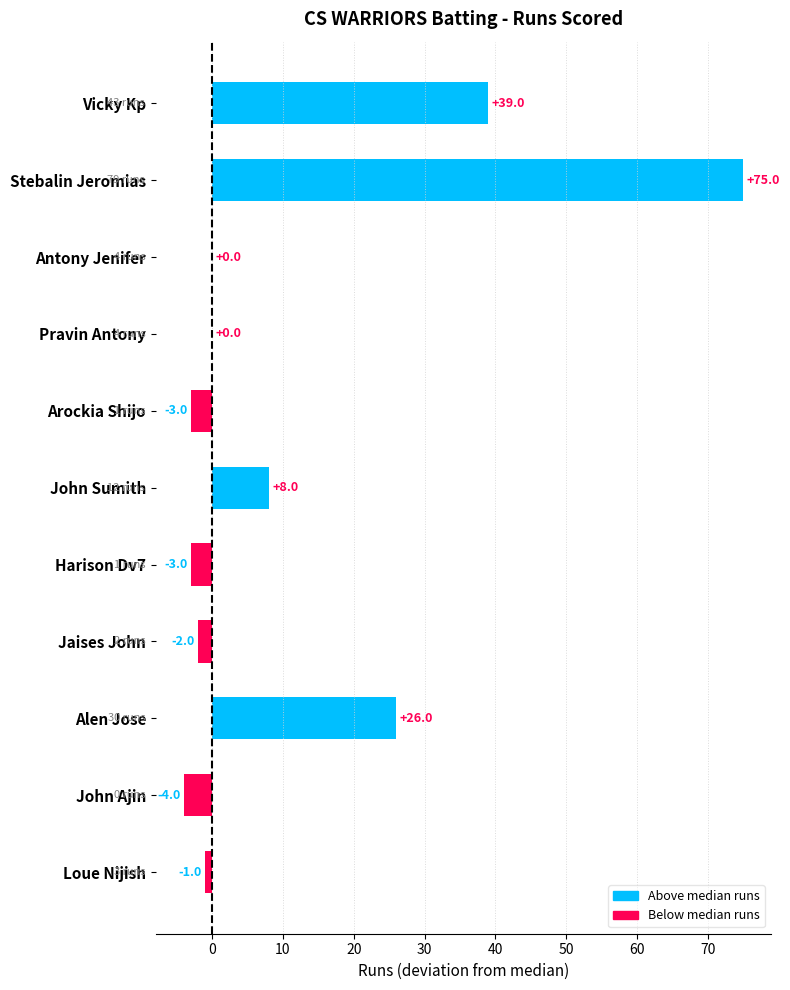

What is the greatest value displayed?

75